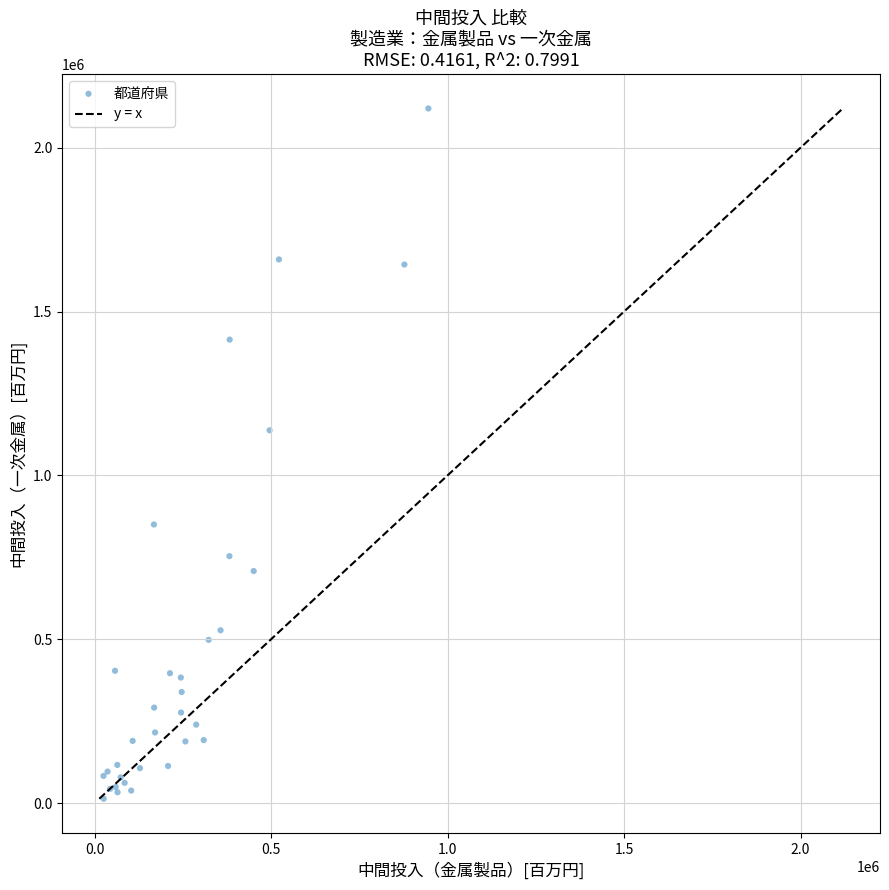

What Y value in the scatter plot is closest to 1066522?

1137687